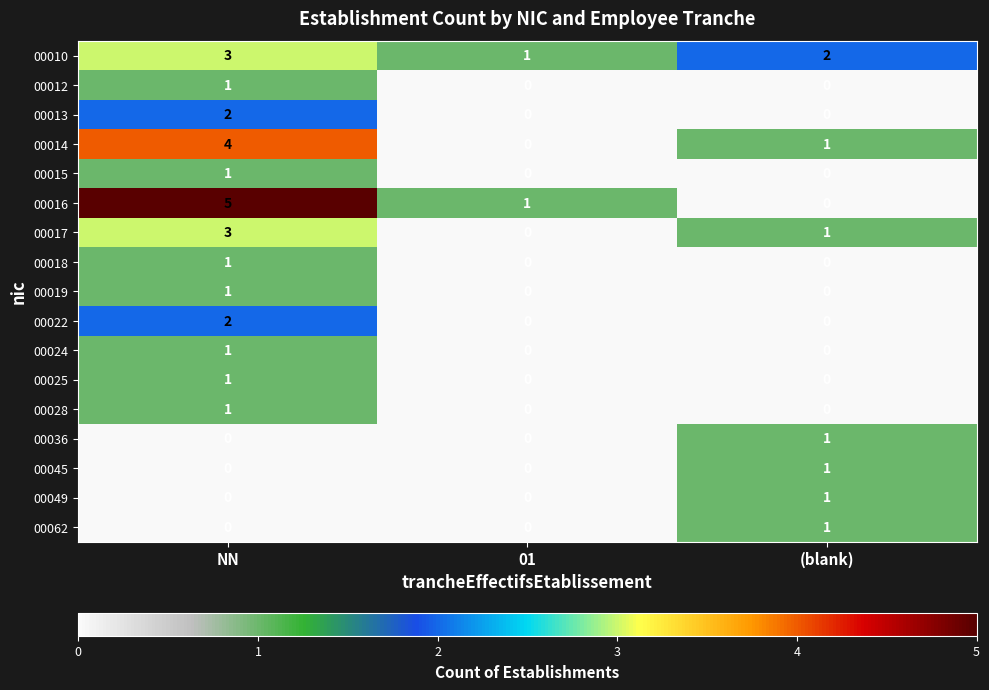

List the labels in order of 00010 value, largest first.

NN, (blank), 01